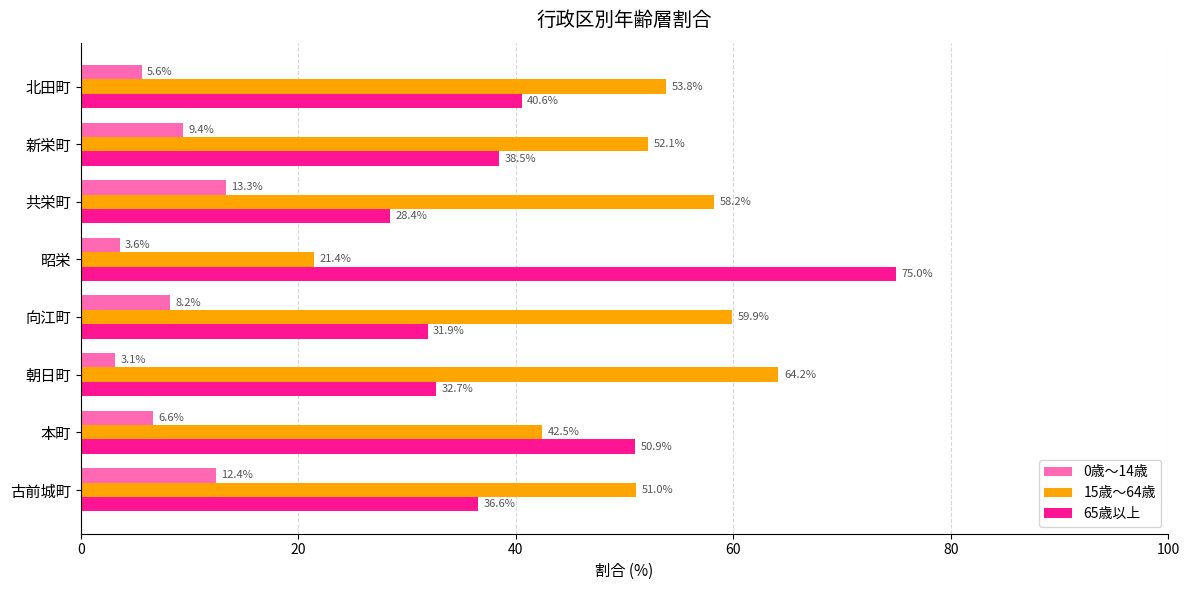

Count the number of data series in this chart.

3